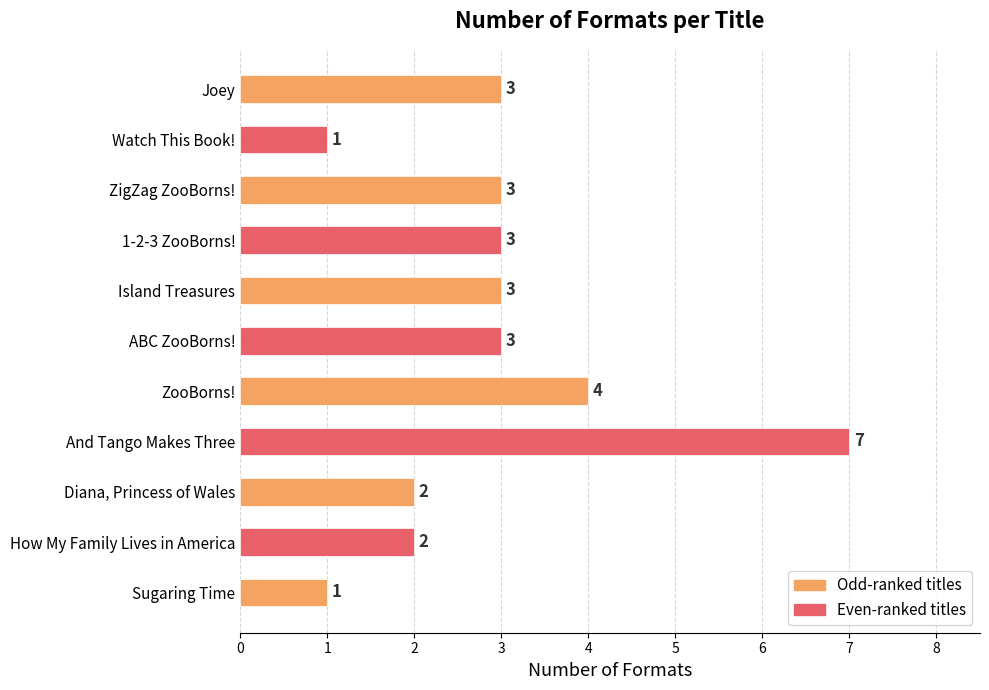

Count the number of data series in this chart.

1